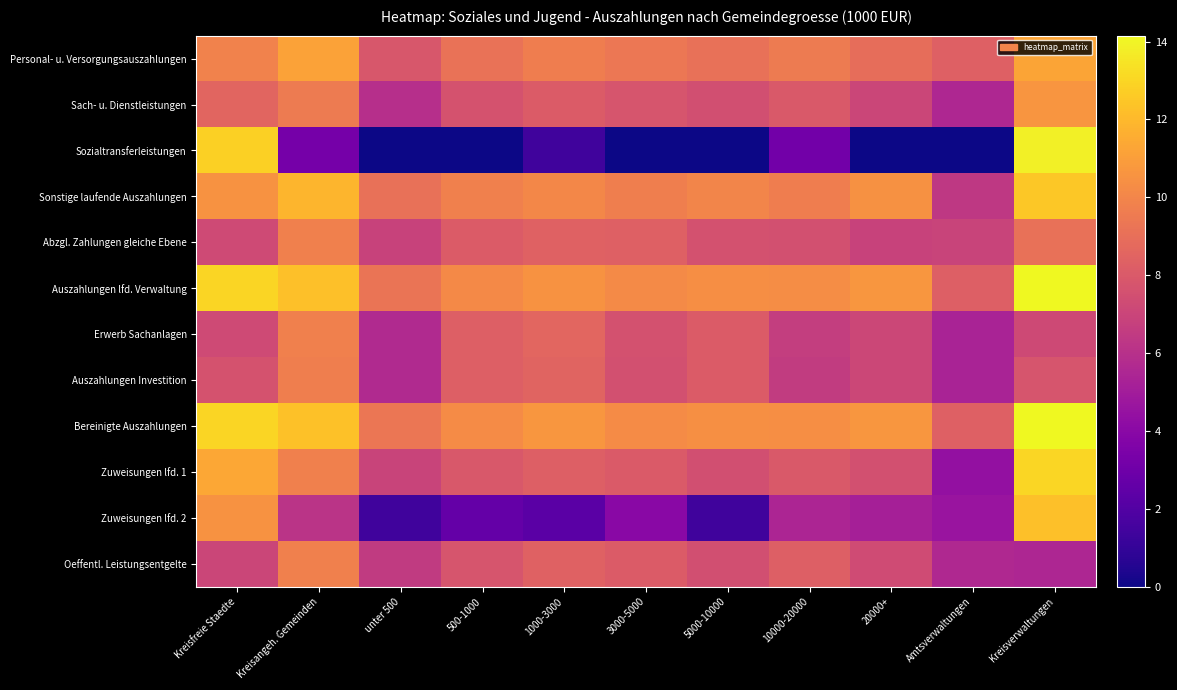

What is the greatest value displayed?

14.2